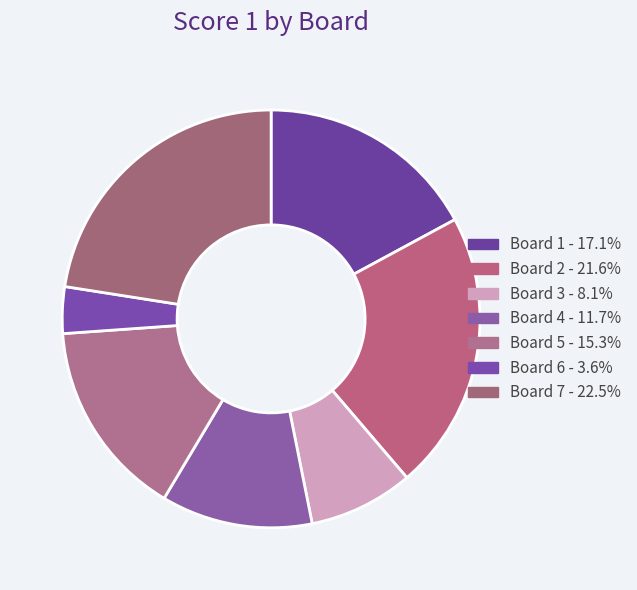

Rank the categories by value from highest to lowest.

Board 7, Board 2, Board 1, Board 5, Board 4, Board 3, Board 6